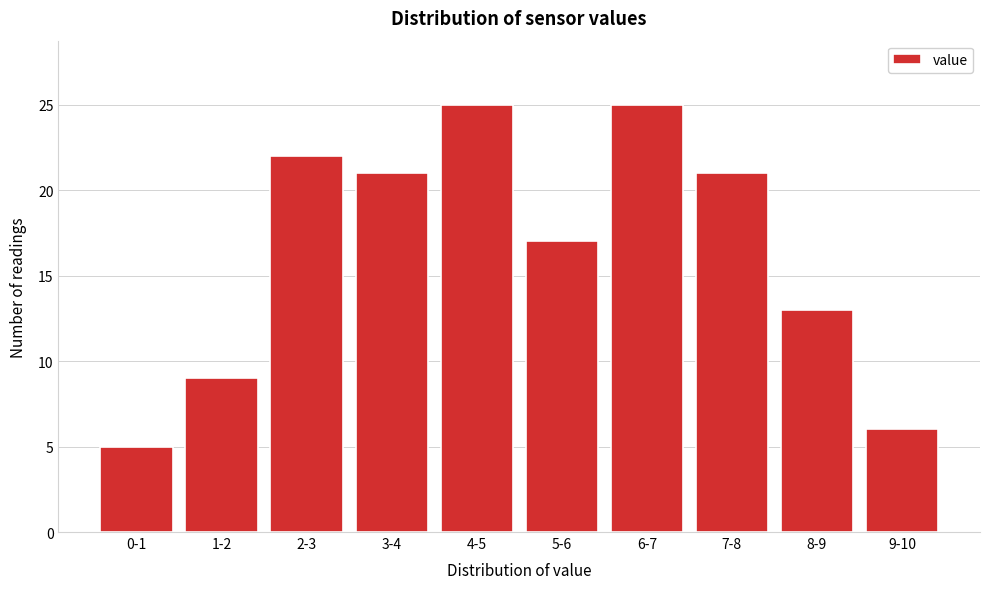

Reading left to right, what are all the values shown in this chart?

5	9	22	21	25	17	25	21	13	6